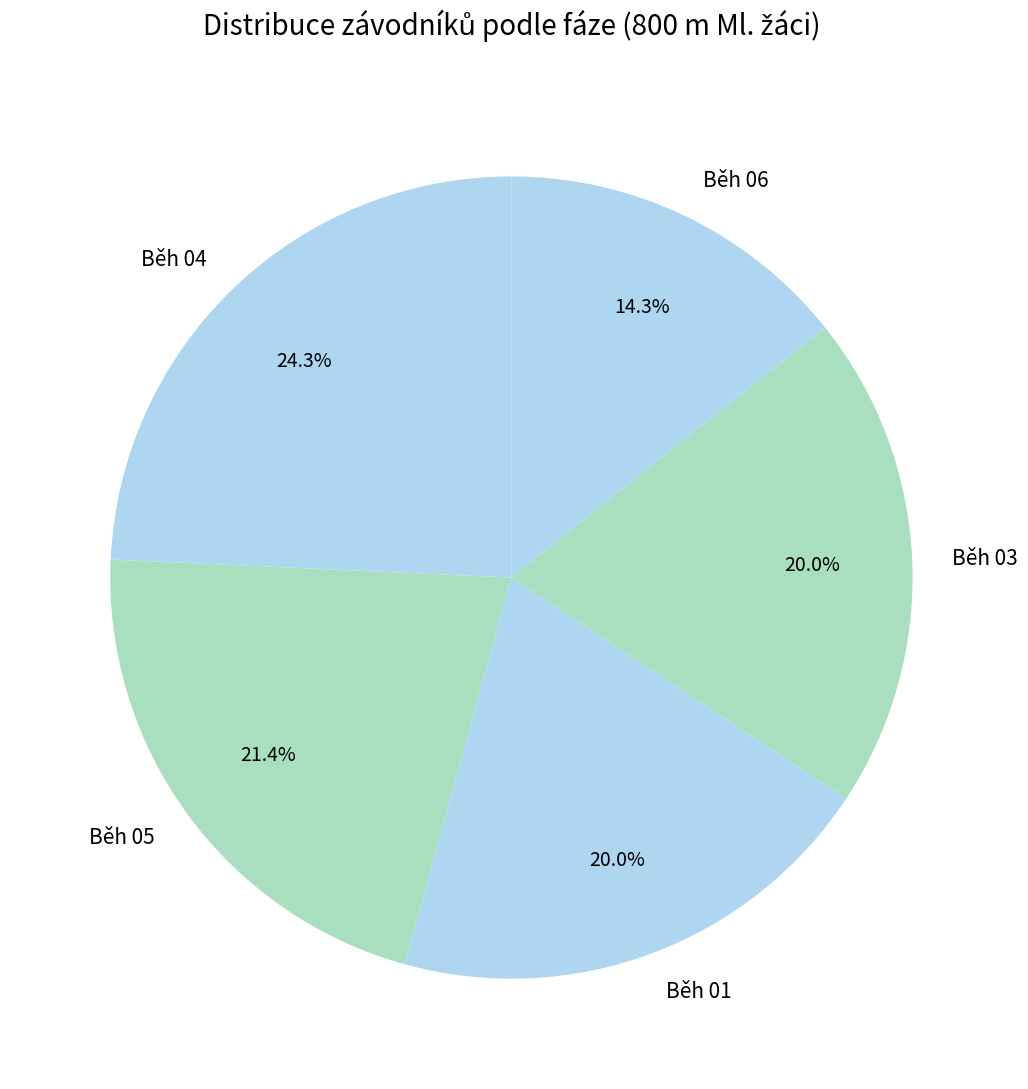

True or false: Běh 04 accounts for 32% of the total.

False